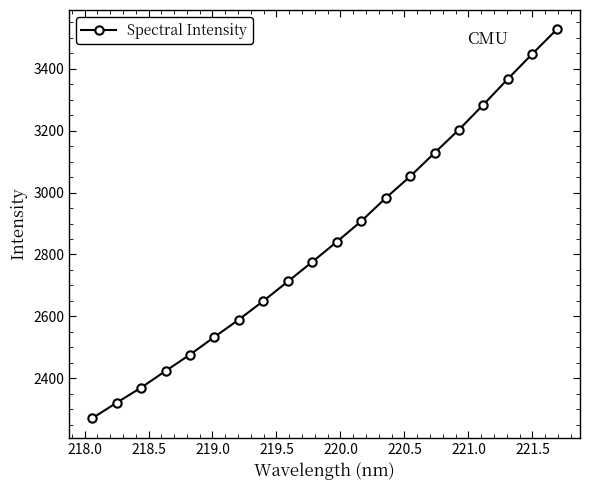

Reading left to right, transcribe all the data shown in this chart.

2271.3	2321.3	2370.1	2423.9	2476.9	2534.0	2590.1	2650.1	2712.9	2776.2	2840.9	2907.5	2982.2	3052.0	3128.1	3203.1	3283.8	3366.9	3447.8	3526.5